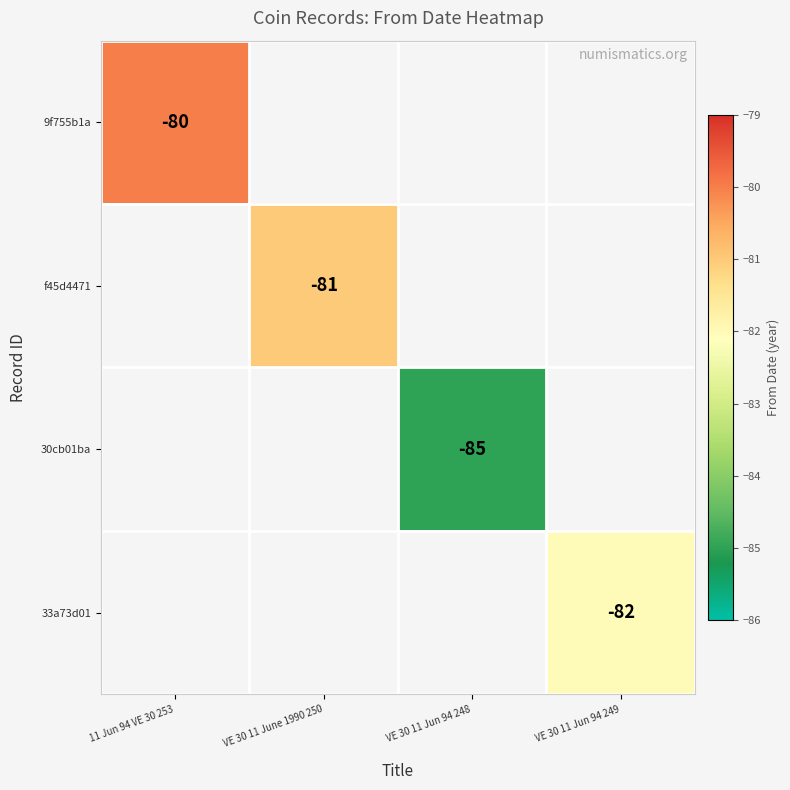

The 33a73d01 series shows -82 at VE 30 11 Jun 94 249. True or false?

True